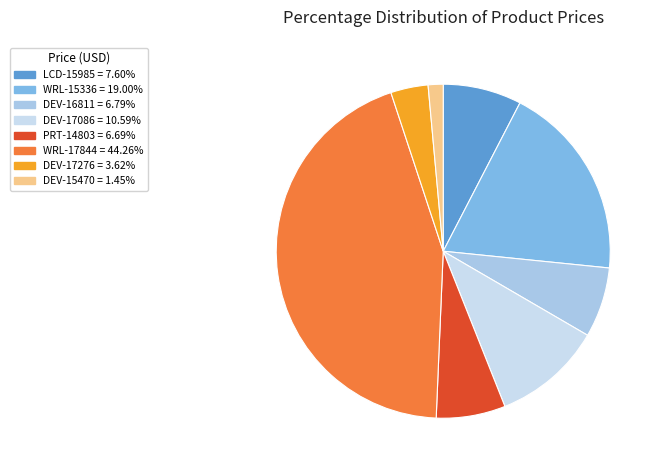

What is the ratio of the value at DEV-17276 to the value at WRL-17844?

0.1